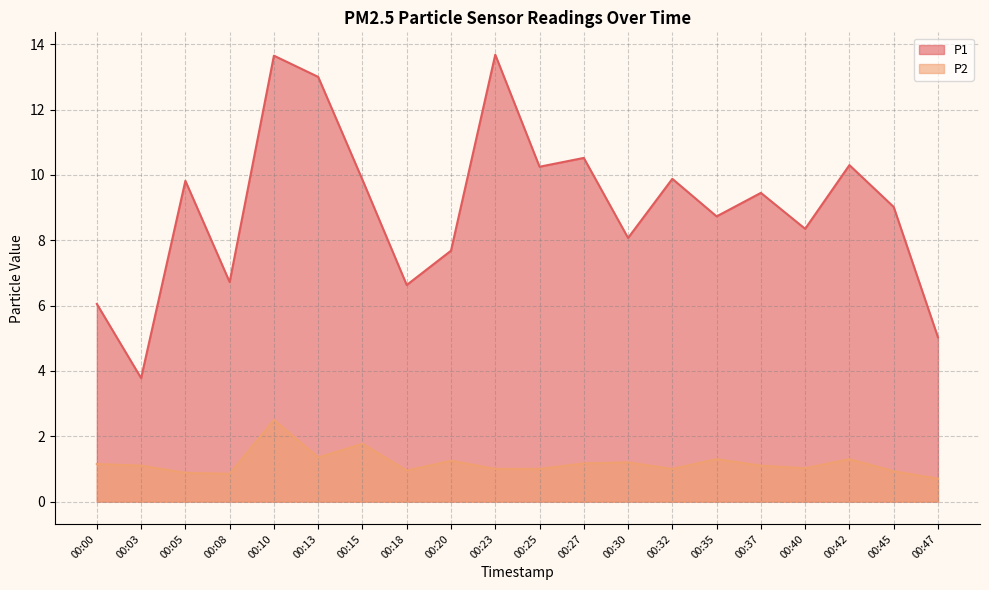

Rank the categories by P1 value from lowest to highest.

00:03, 00:47, 00:00, 00:18, 00:08, 00:20, 00:30, 00:40, 00:35, 00:45, 00:37, 00:05, 00:15, 00:32, 00:25, 00:42, 00:27, 00:13, 00:10, 00:23